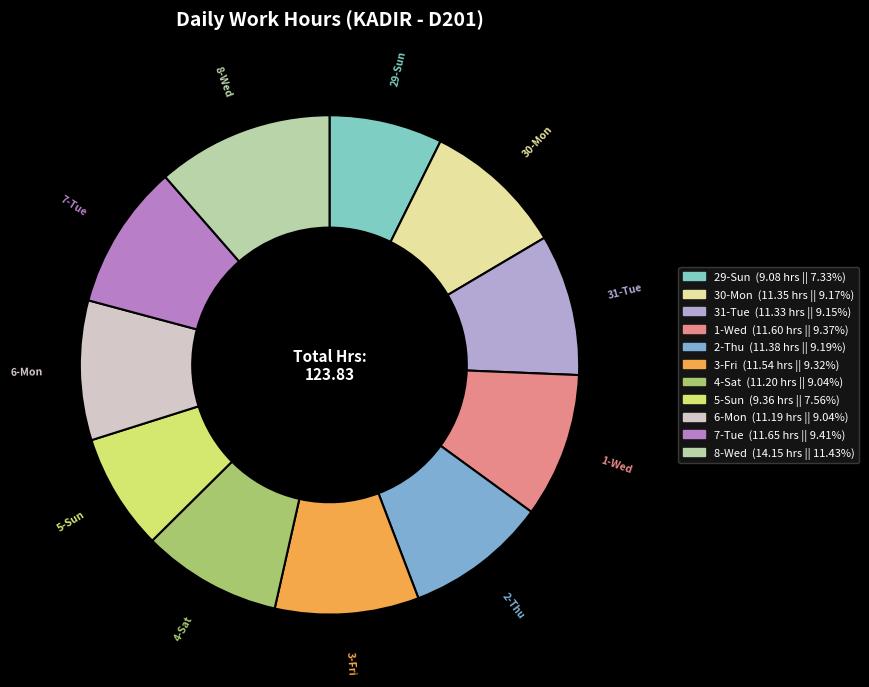

Count the number of slices in the pie.

11